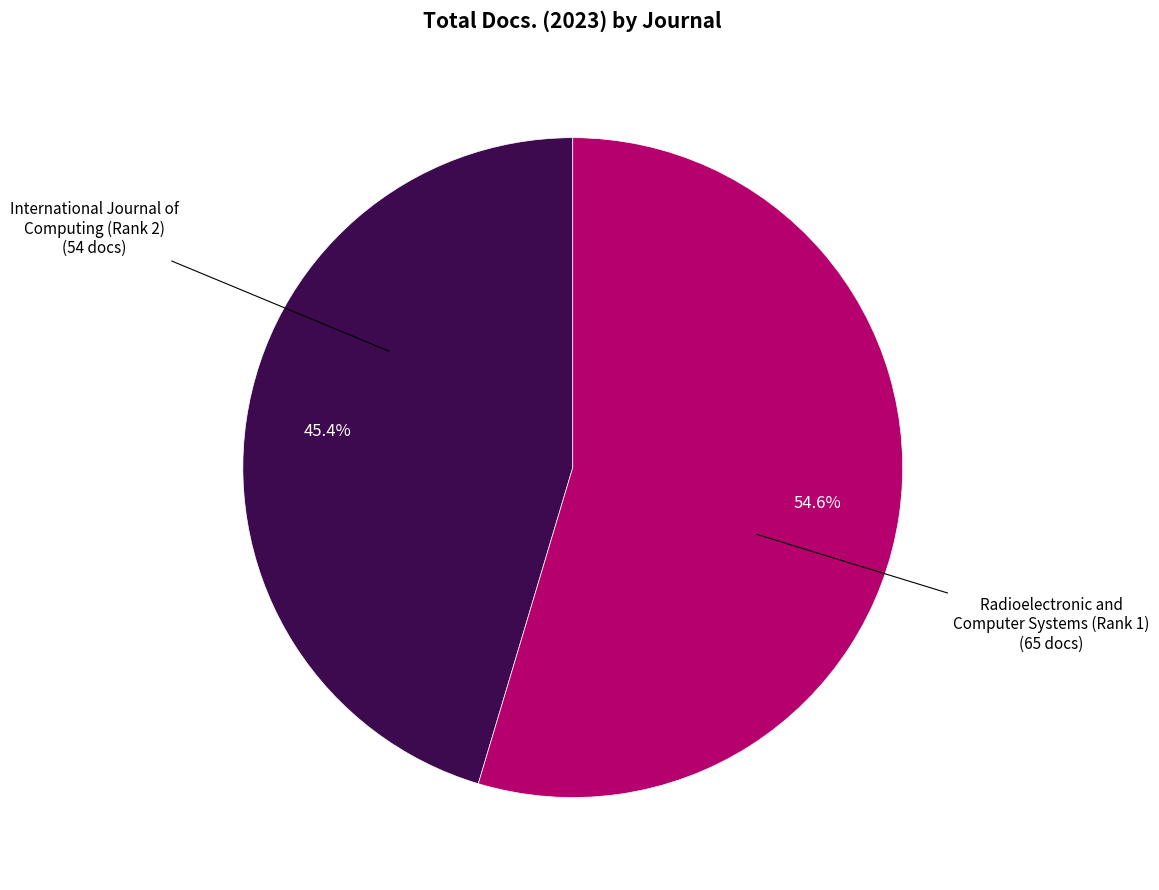

What percentage do Radioelectronic and Computer Systems (Rank 1) and International Journal of Computing (Rank 2) together represent?

100.0%